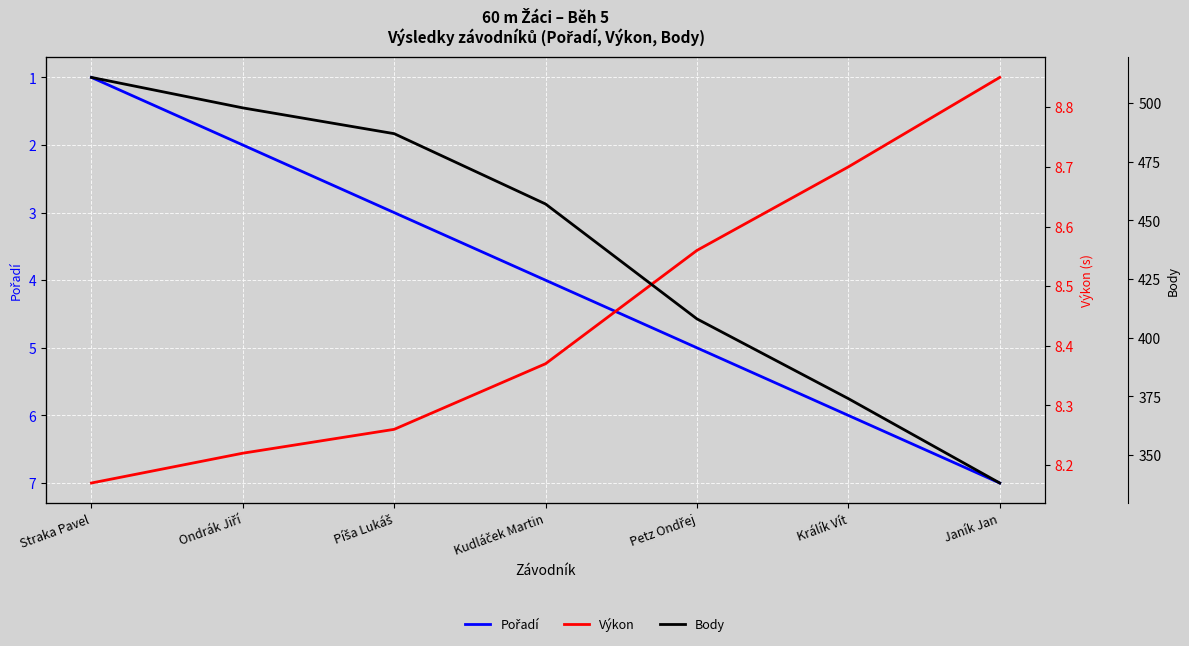

True or false: Body and Pořadí intersect in this chart.

False